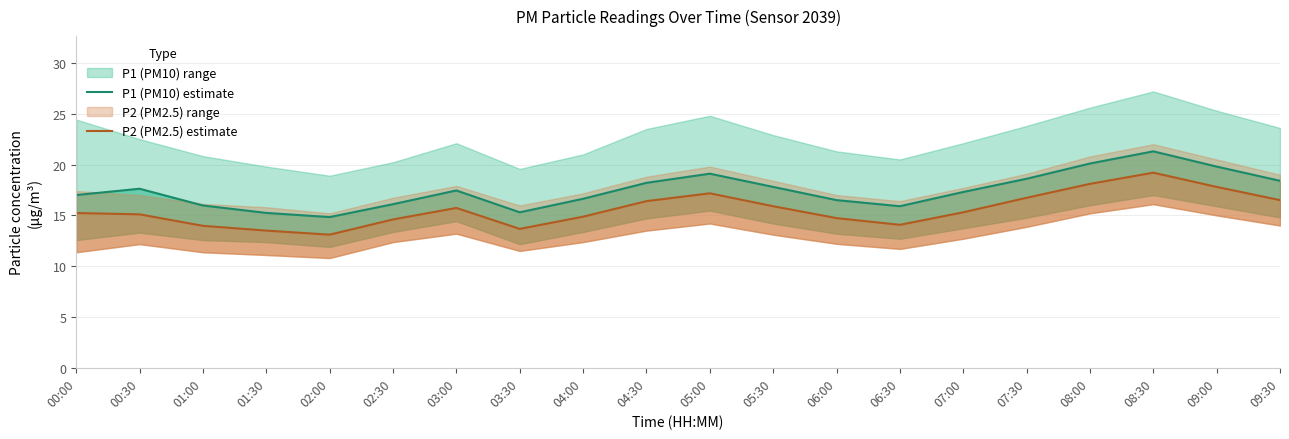

At which category does P1 (PM10) estimate reach its first local valley?

02:00